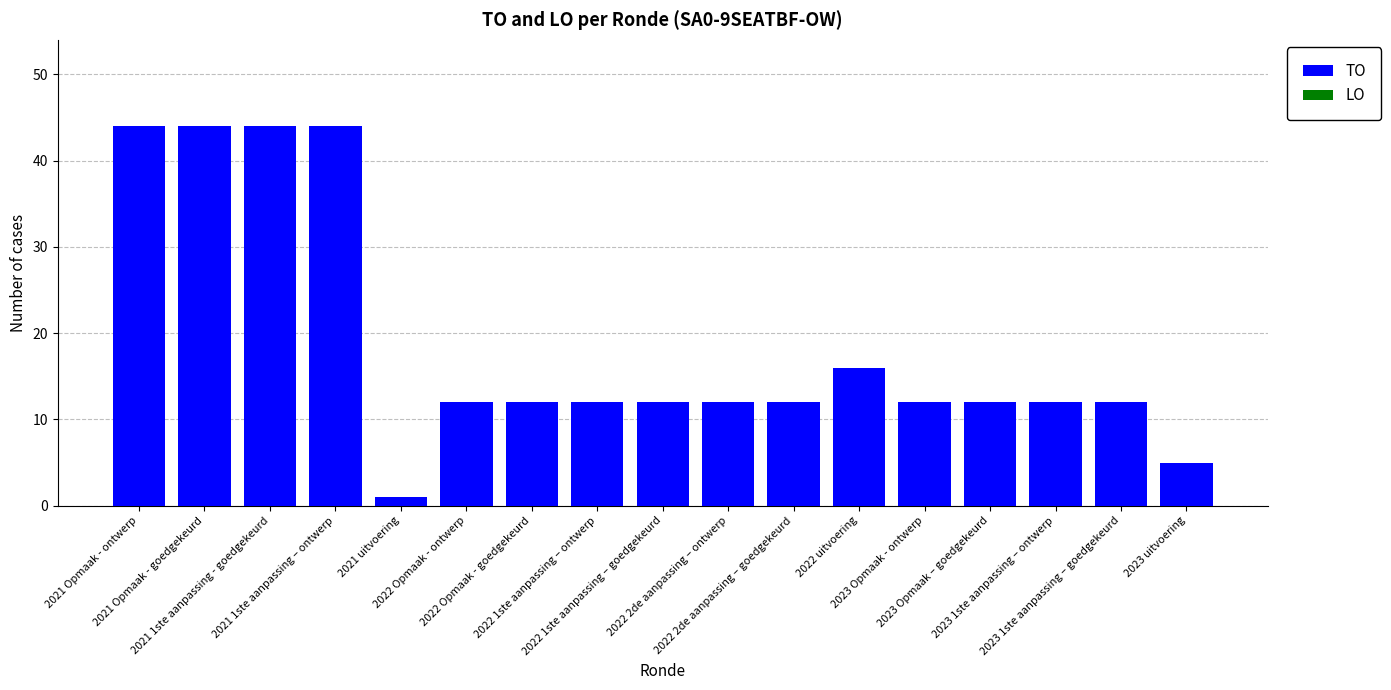

What is the difference between the maximum and minimum values?

43